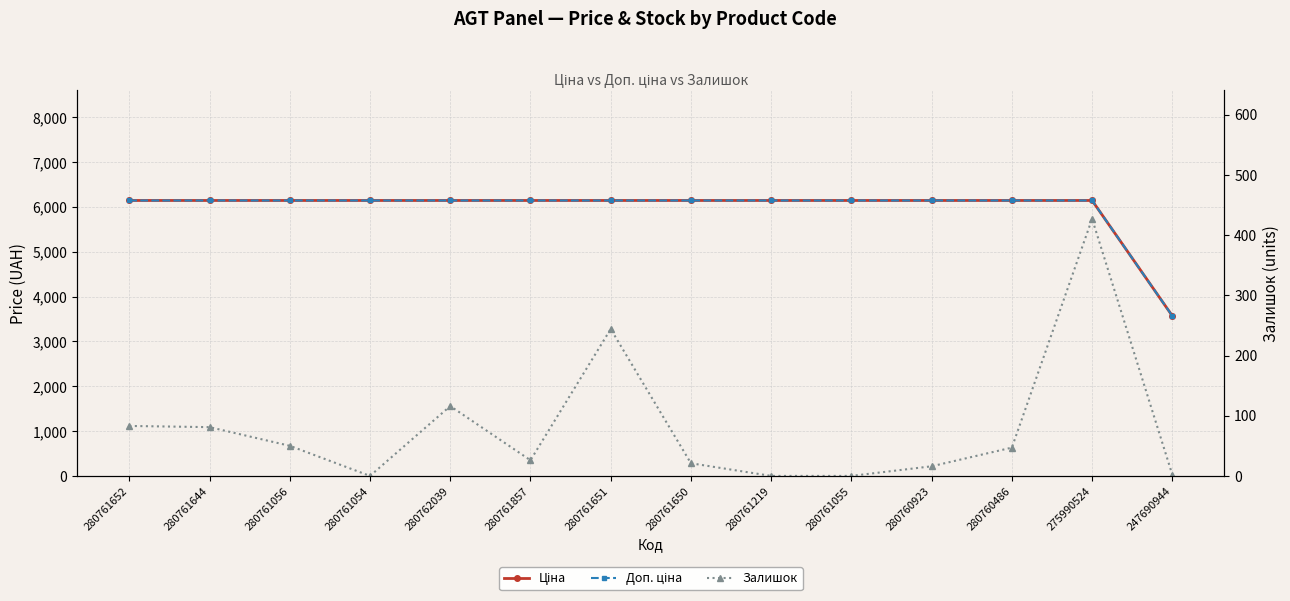

Reading left to right, list all the values displayed in this chart.

Ціна: 280761652=6143.2	280761644=6143.2	280761056=6143.2	280761054=6143.2	280762039=6143.2	280761857=6143.2	280761651=6143.2	280761650=6143.2	280761219=6143.2	280761055=6143.2	280760923=6143.2	280760486=6143.2	275990524=6143.2	247690944=3569.6
Доп. ціна: 280761652=6143.2	280761644=6143.2	280761056=6143.2	280761054=6143.2	280762039=6143.2	280761857=6143.2	280761651=6143.2	280761650=6143.2	280761219=6143.2	280761055=6143.2	280760923=6143.2	280760486=6143.2	275990524=6143.2	247690944=3569.6
Залишок: 280761652=83.0	280761644=81.0	280761056=50.0	280761054=0.0	280762039=116.0	280761857=26.0	280761651=244.0	280761650=21.0	280761219=0.0	280761055=0.0	280760923=16.0	280760486=47.0	275990524=427.0	247690944=2.0